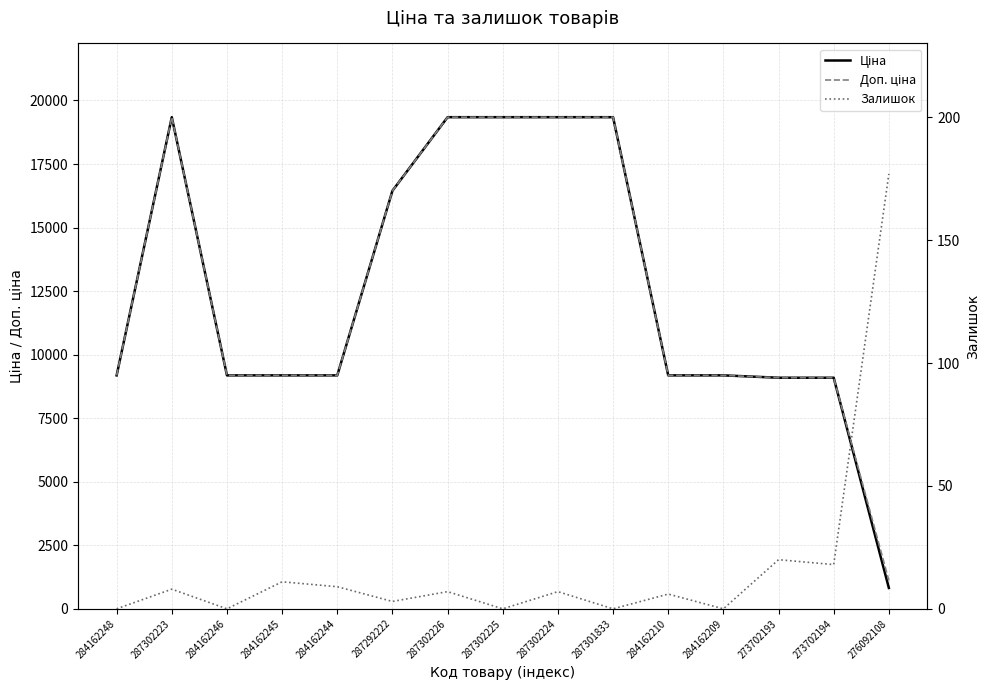

True or false: Доп. ціна and Залишок intersect in this chart.

False